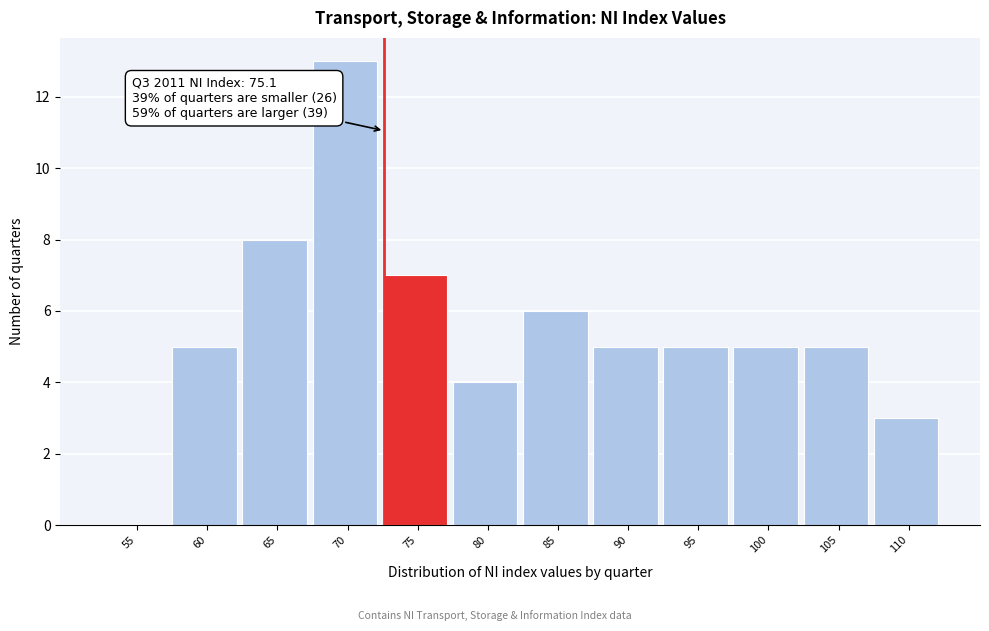

Reading left to right, transcribe all the data shown in this chart.

55=0	60=5	65=8	70=13	75=7	80=4	85=6	90=5	95=5	100=5	105=5	110=3